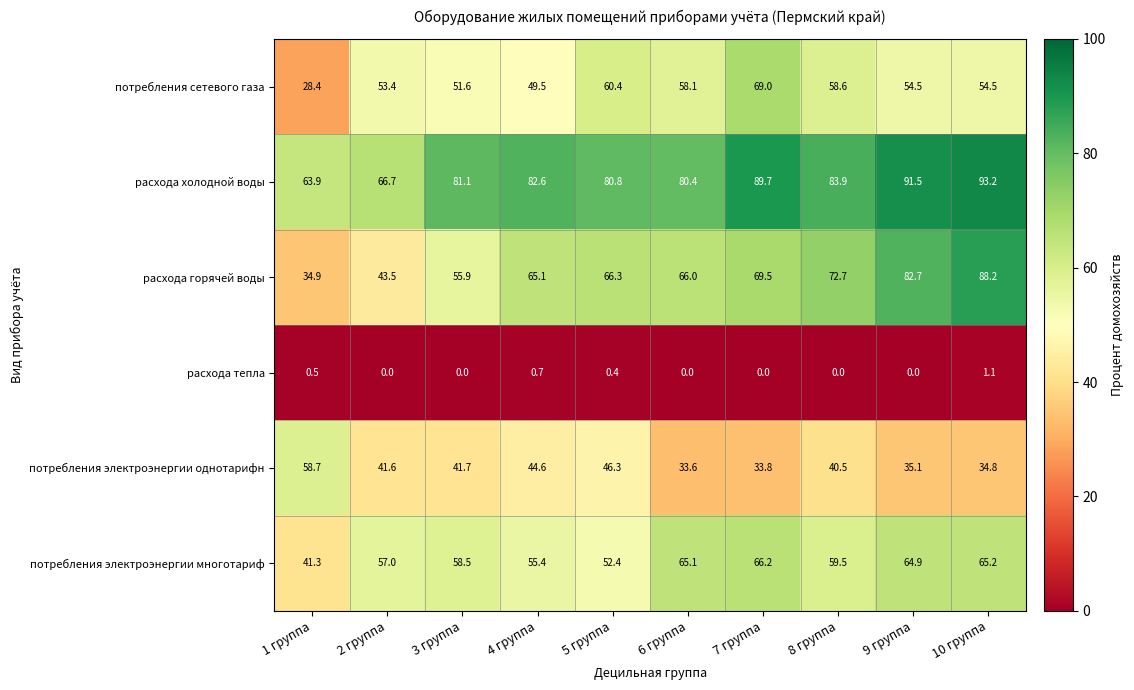

Is it true that расхода холодной воды equals 91.5 at 9 группа?

True